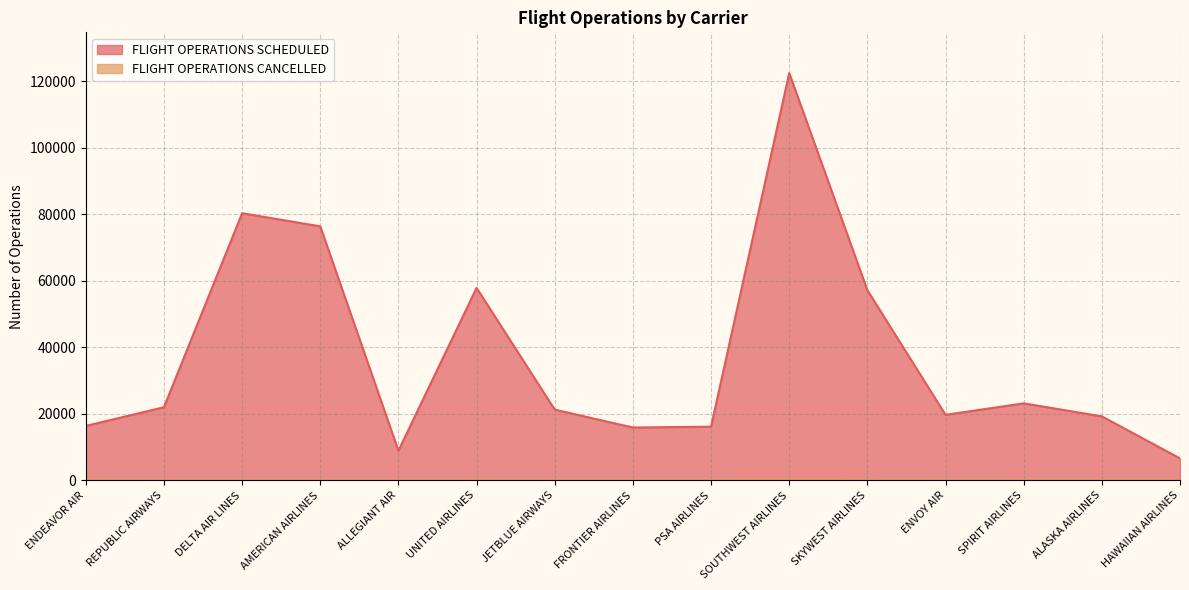

What is the maximum value for FLIGHT OPERATIONS CANCELLED?

244